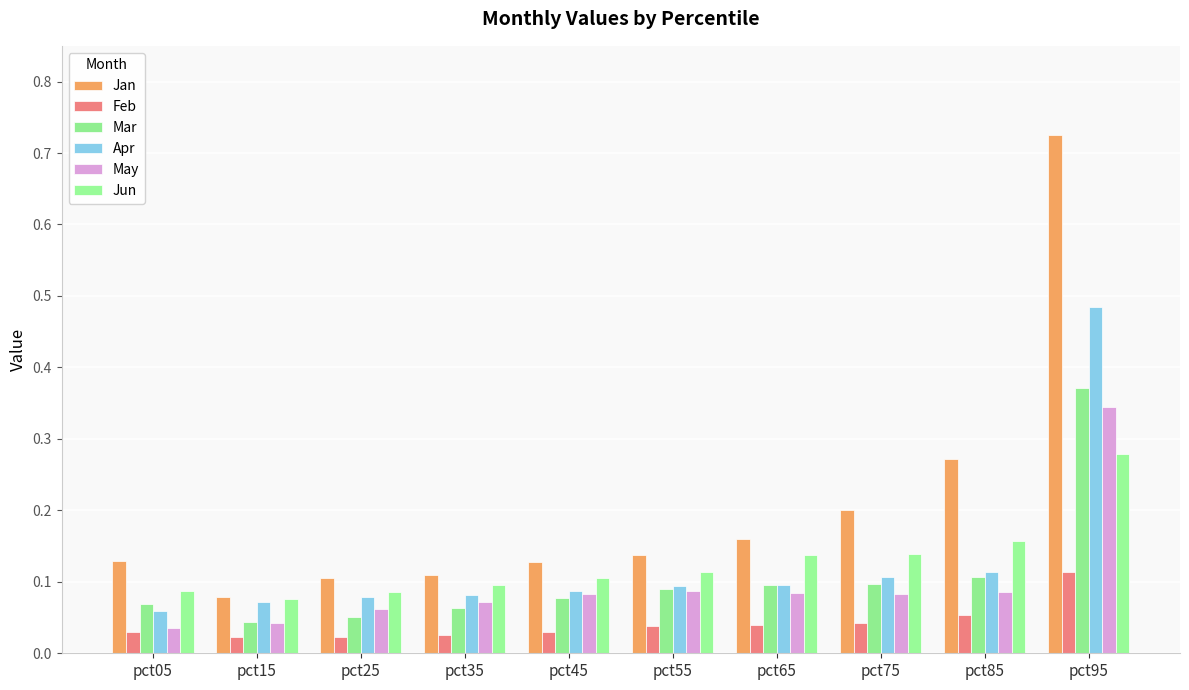

How many bars are there in total?

60